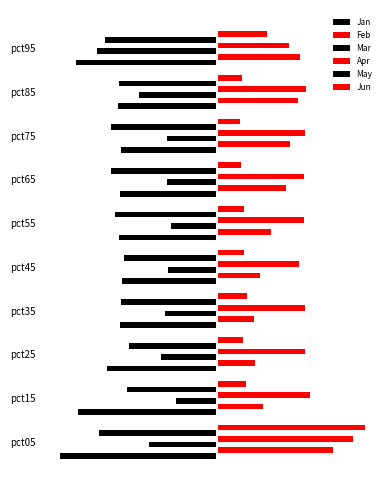

What is the sum of all Feb values?

4.5